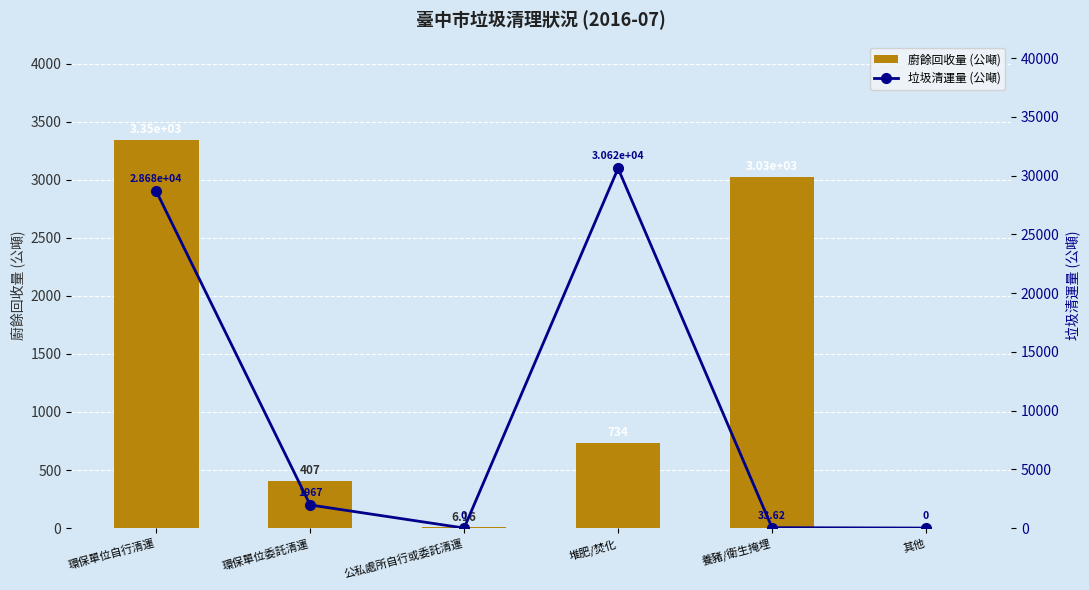

How many values in the 廚餘回收量 (公噸) series exceed 734?

3